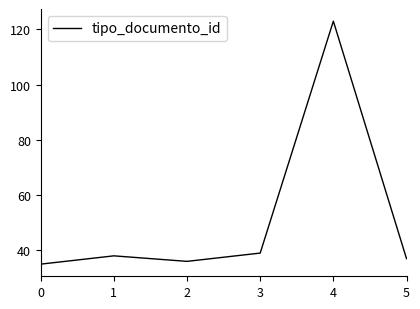

What is the change in value from 2 to 4?

+87